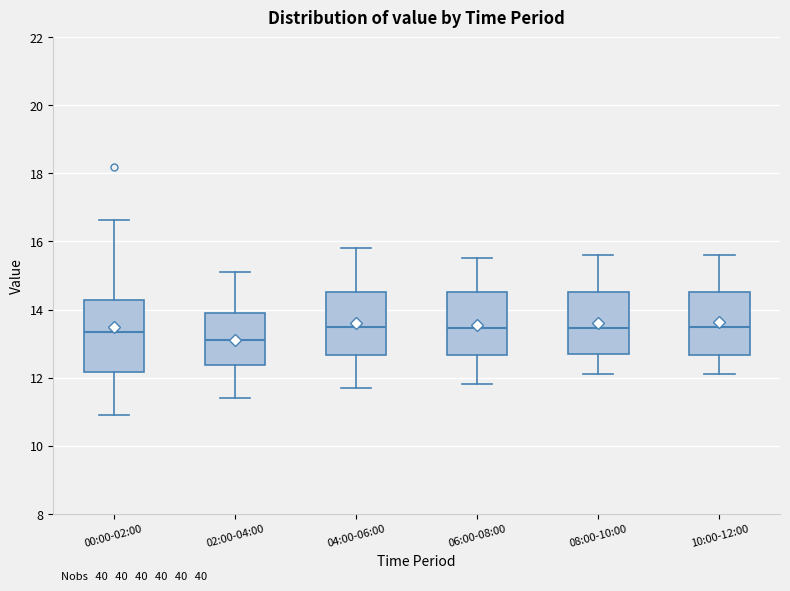

Reading left to right, transcribe this box plot: for each box, give where its median line is, the range the box spans, and where its two whiskers end, as read against the y-axis. The values are not printed on the chart, so give them approximately, as read against the axis.

00:00-02:00: median 13.4, box 12.2 to 14.2, whiskers 11.0 to 16.6
02:00-04:00: median 13.2, box 12.4 to 14.0, whiskers 11.4 to 15.2
04:00-06:00: median 13.6, box 12.6 to 14.6, whiskers 11.8 to 15.8
06:00-08:00: median 13.4, box 12.6 to 14.6, whiskers 11.8 to 15.6
08:00-10:00: median 13.4, box 12.8 to 14.6, whiskers 12.2 to 15.6
10:00-12:00: median 13.6, box 12.6 to 14.6, whiskers 12.2 to 15.6